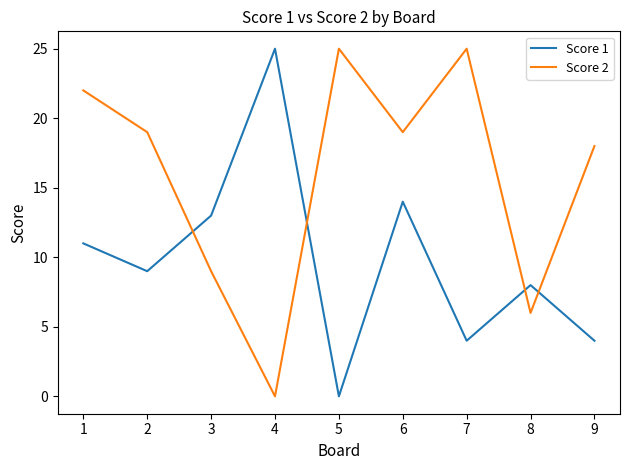

How many interior local peaks does the Score 2 series have?

2